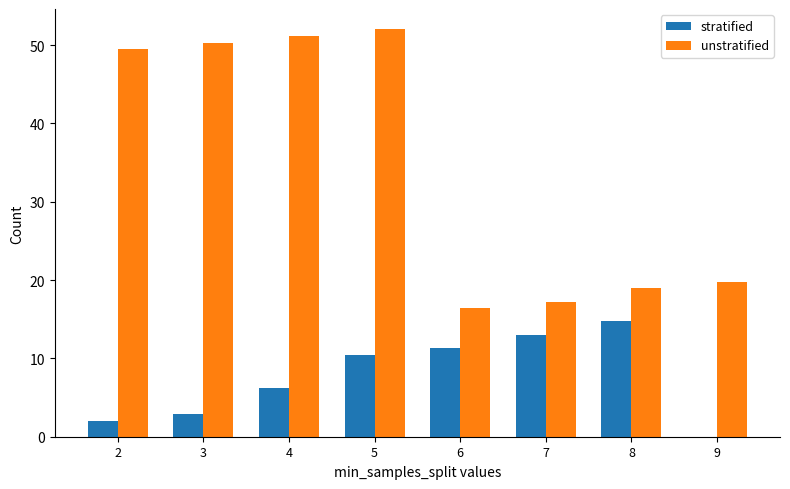

Where does the unstratified series first go above 49?

2